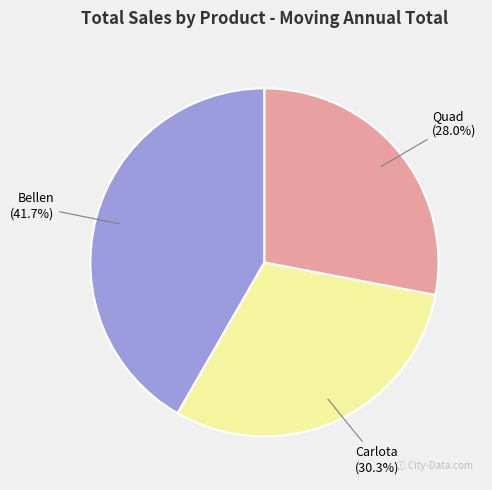

What percentage is the Quad slice, to the nearest percent?

28%